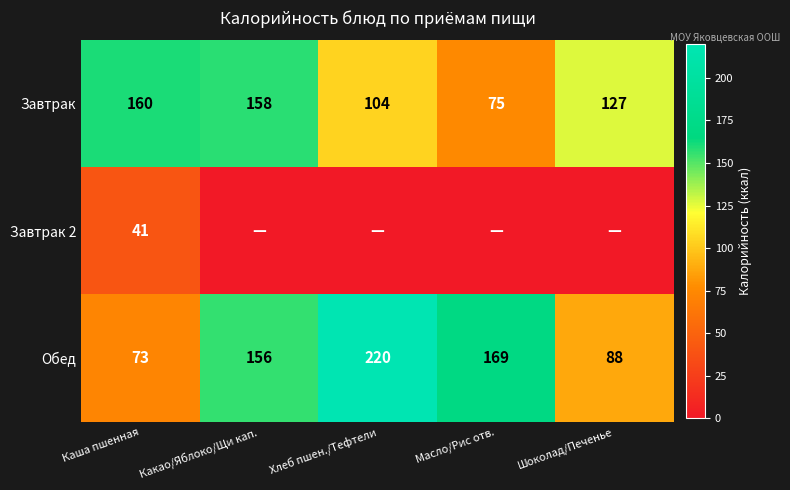

List the labels in order of Обед value, smallest first.

Каша пшенная, Шоколад/Печенье, Какао/Яблоко/Щи кап., Масло/Рис отв., Хлеб пшен./Тефтели